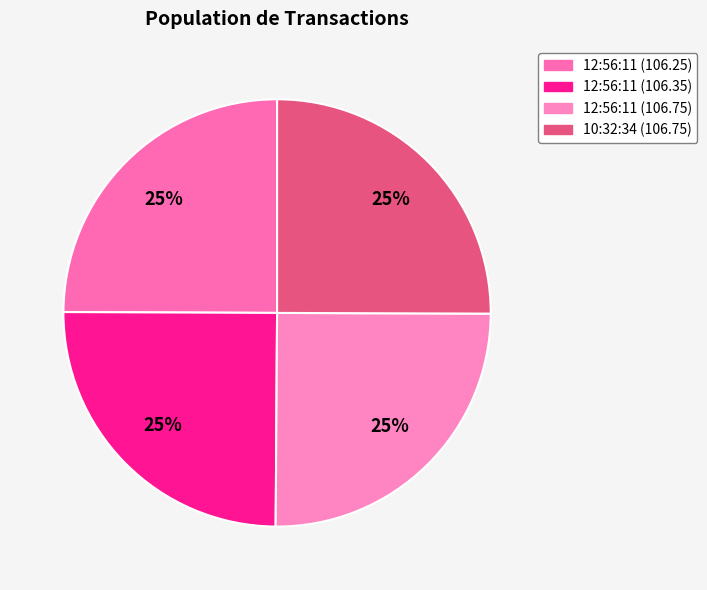

Is it true that 12:56:11 (106.75) is 37% of the pie?

False